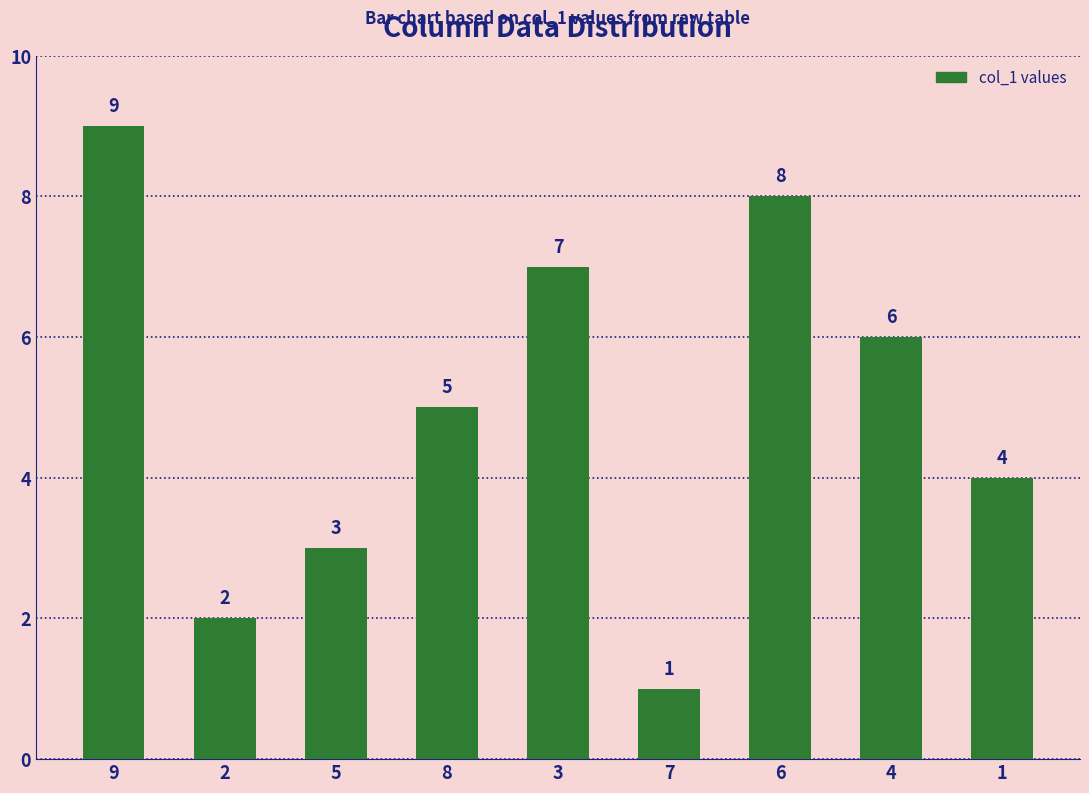

How many data points does each series have?

9